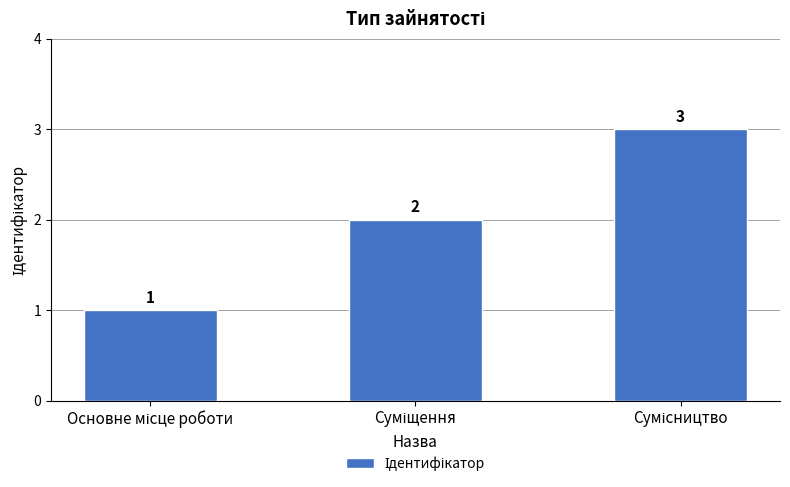

How many data points are less than 2?

1